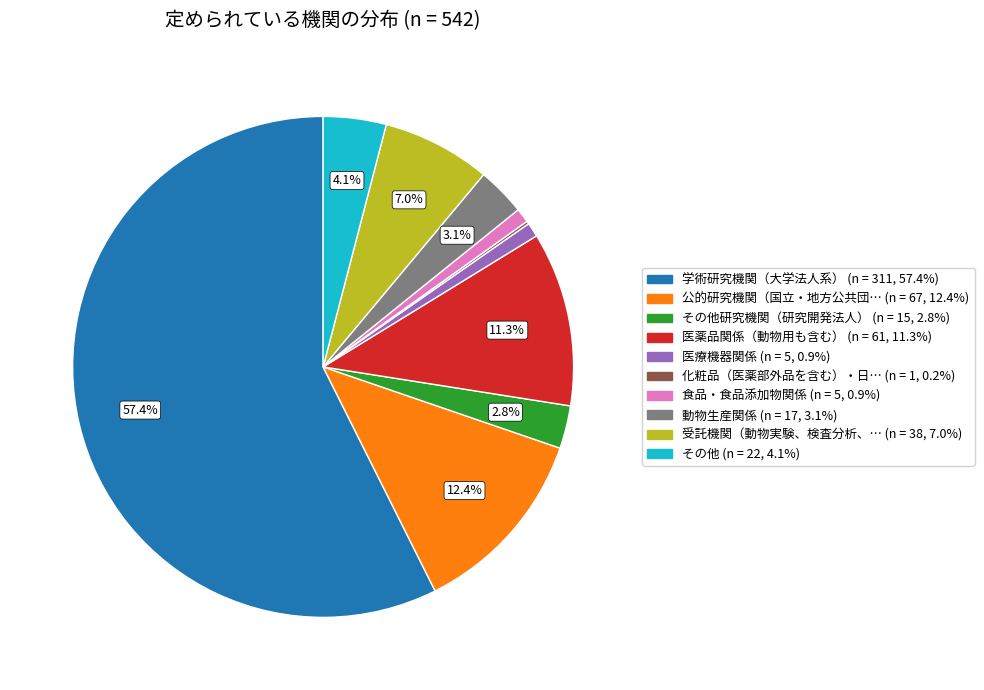

Is there any slice that represents more than half of the pie?

Yes